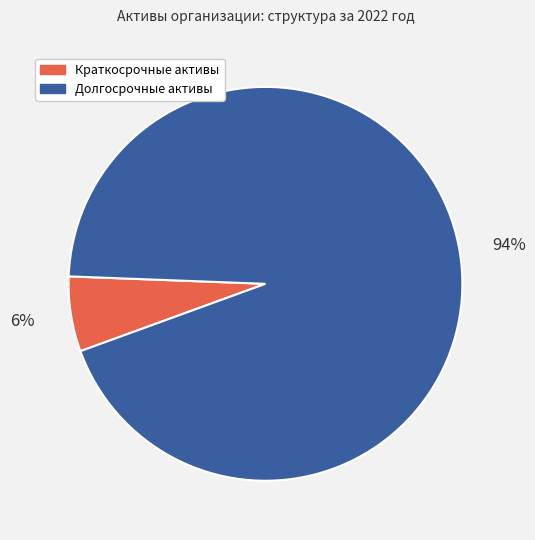

Is there a majority slice in this chart?

Yes